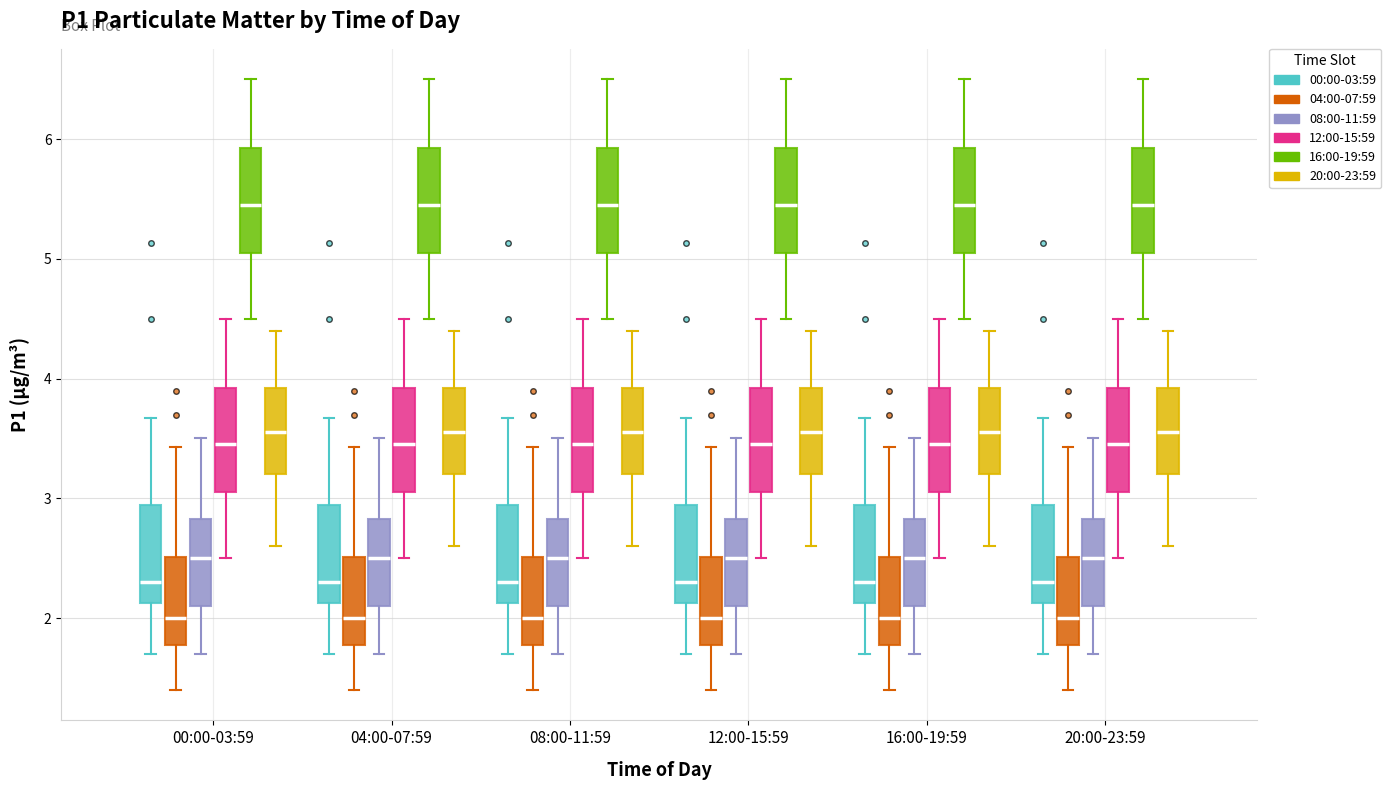

Where is the lower edge of the box for 08:00-11:59 (16:00-19:59) on the y-axis? The values are not printed on the chart, so give them approximately, as read against the axis.

5.1